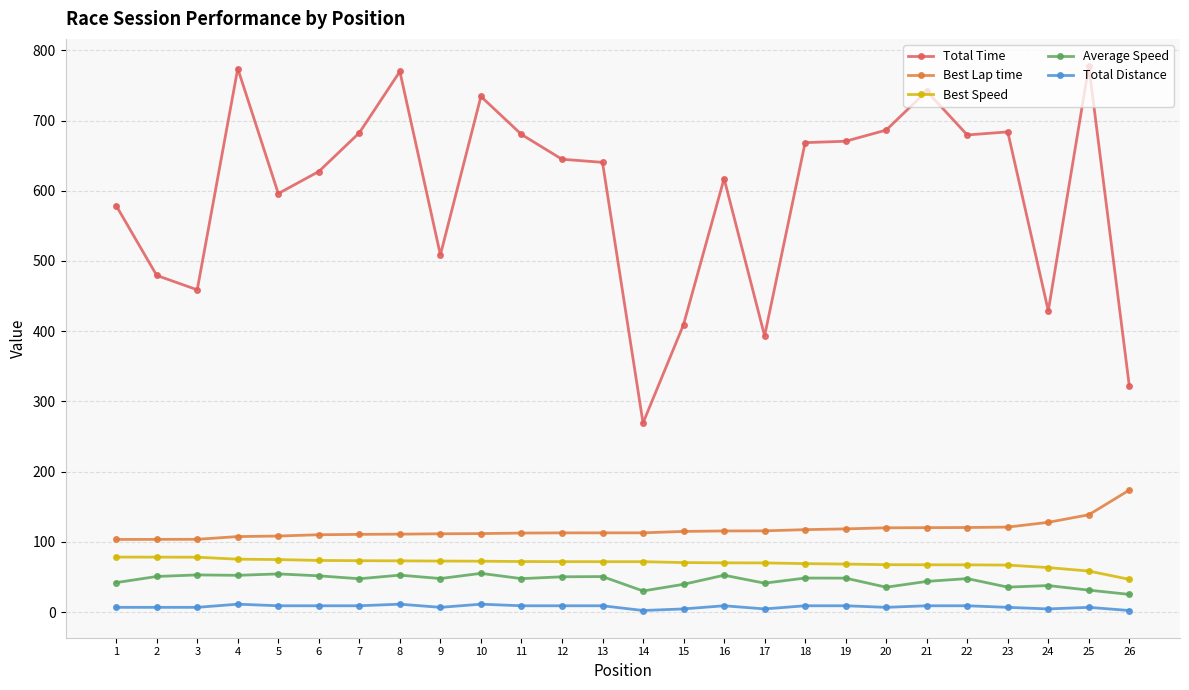

True or false: Best Lap time and Average Speed cross at least once.

False